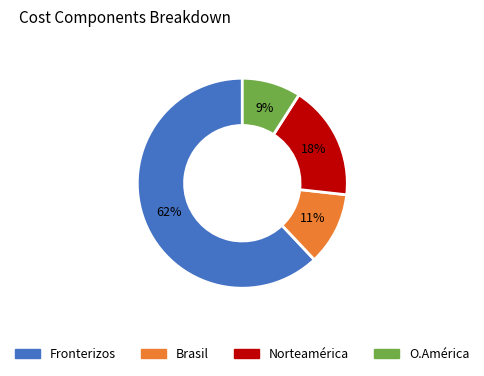

Is there a majority slice in this chart?

Yes